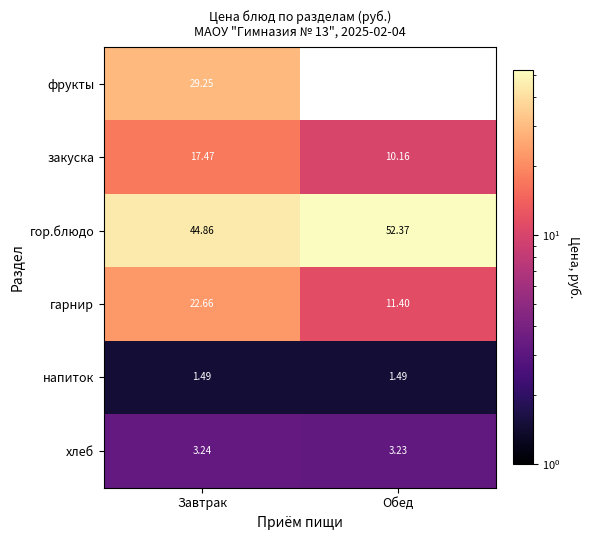

Is the value of закуска at Завтрак greater than the value of напиток at Обед?

Yes